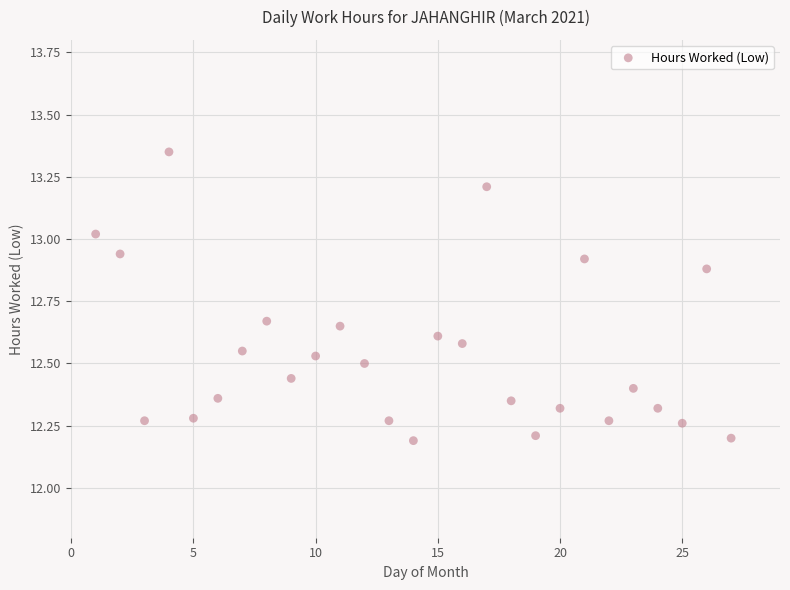

What is the range of Y values (max minus min)?

1.2